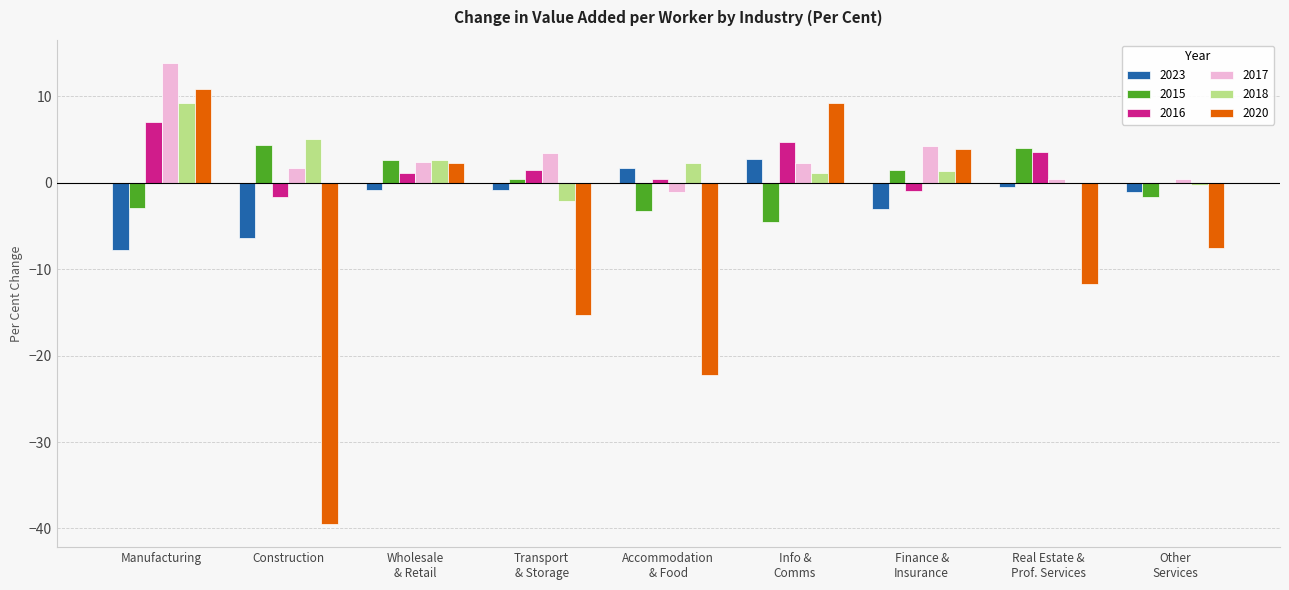

At which category is the sum across all series the highest?

Manufacturing